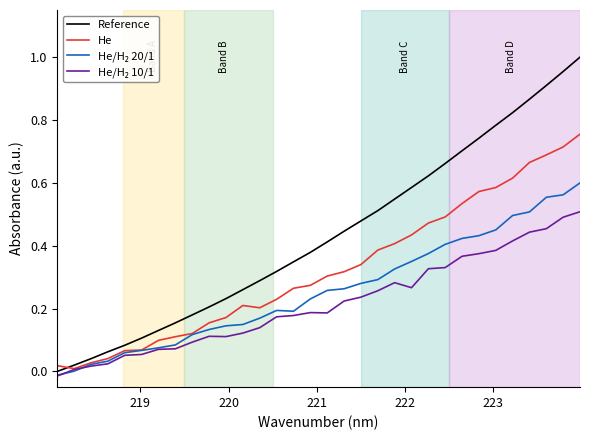

What are all the series names shown in the legend?

Reference, He, He/H₂ 20/1, He/H₂ 10/1